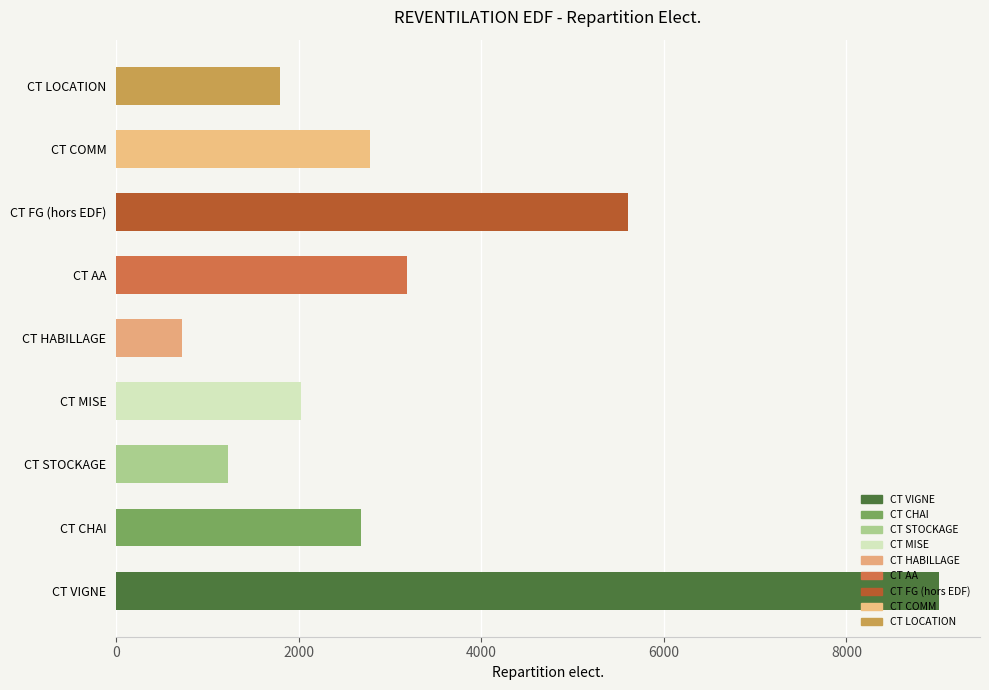

Is it true that the value at CT MISE is 2029.0?

True